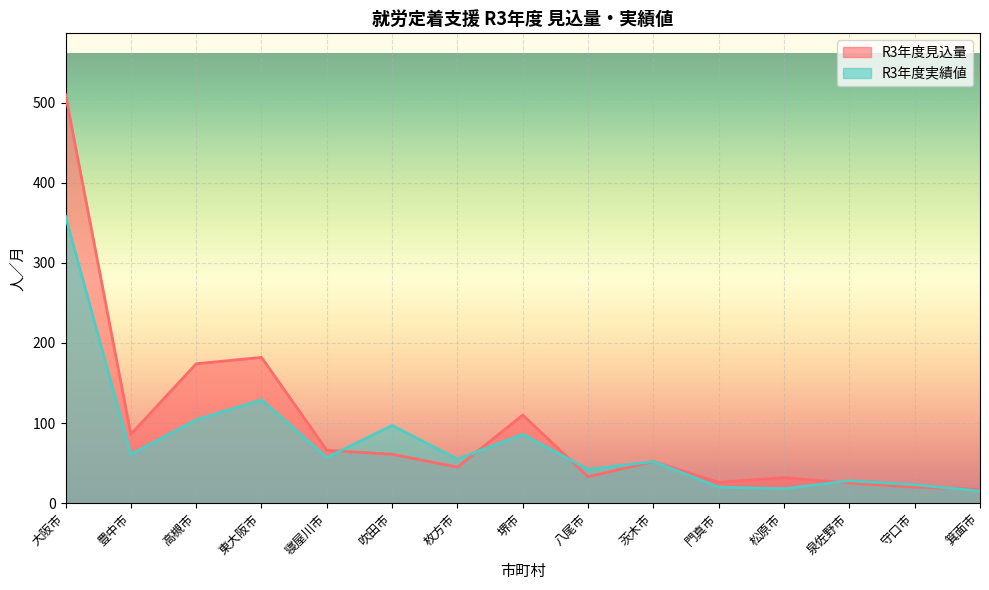

The value of R3年度実績値 at 門真市 is 20. True or false?

True